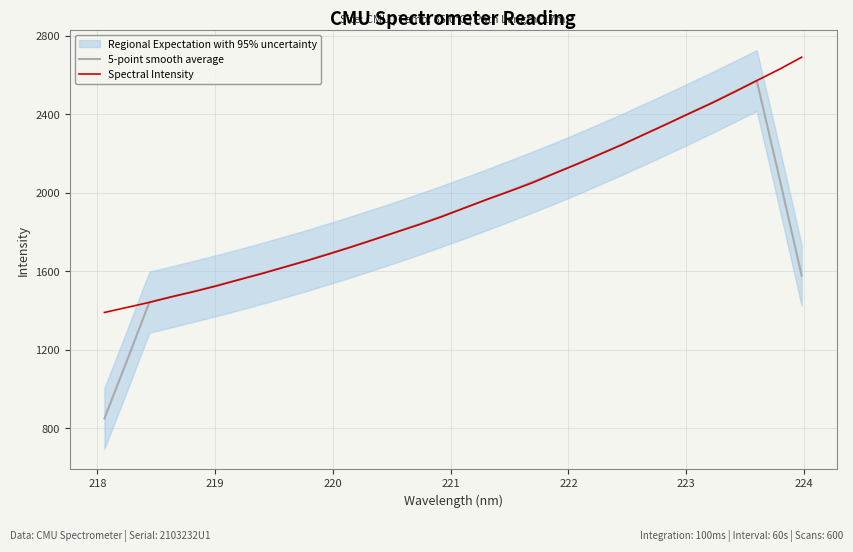

Is the value of 5-point smooth average at 13 greater than the value of Spectral Intensity at 221?

Yes